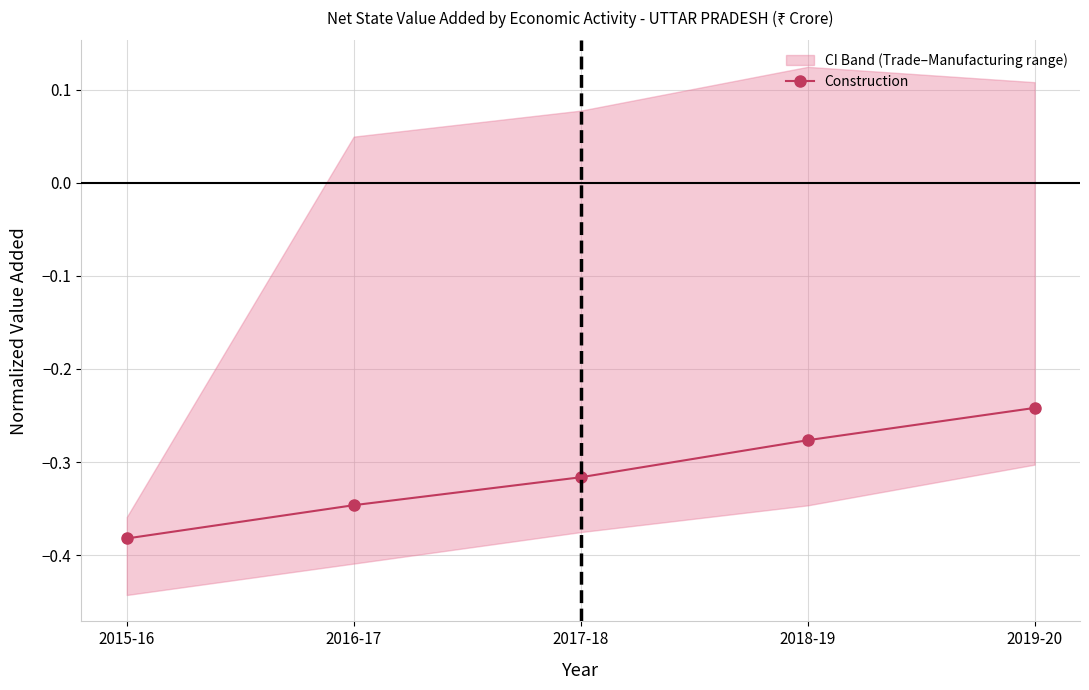

Reading left to right, extract all data points from this chart.

2015-16=-0.4	2016-17=-0.3	2017-18=-0.3	2018-19=-0.3	2019-20=-0.2